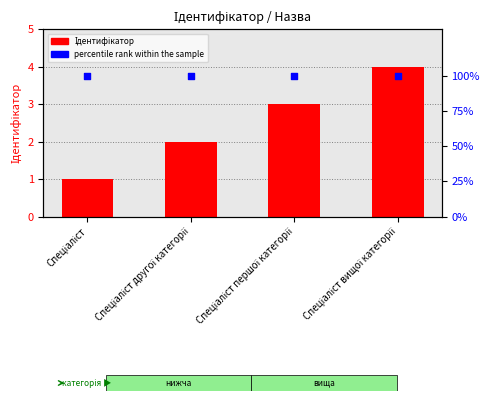

At how many categories does at least one series exceed 17?

4